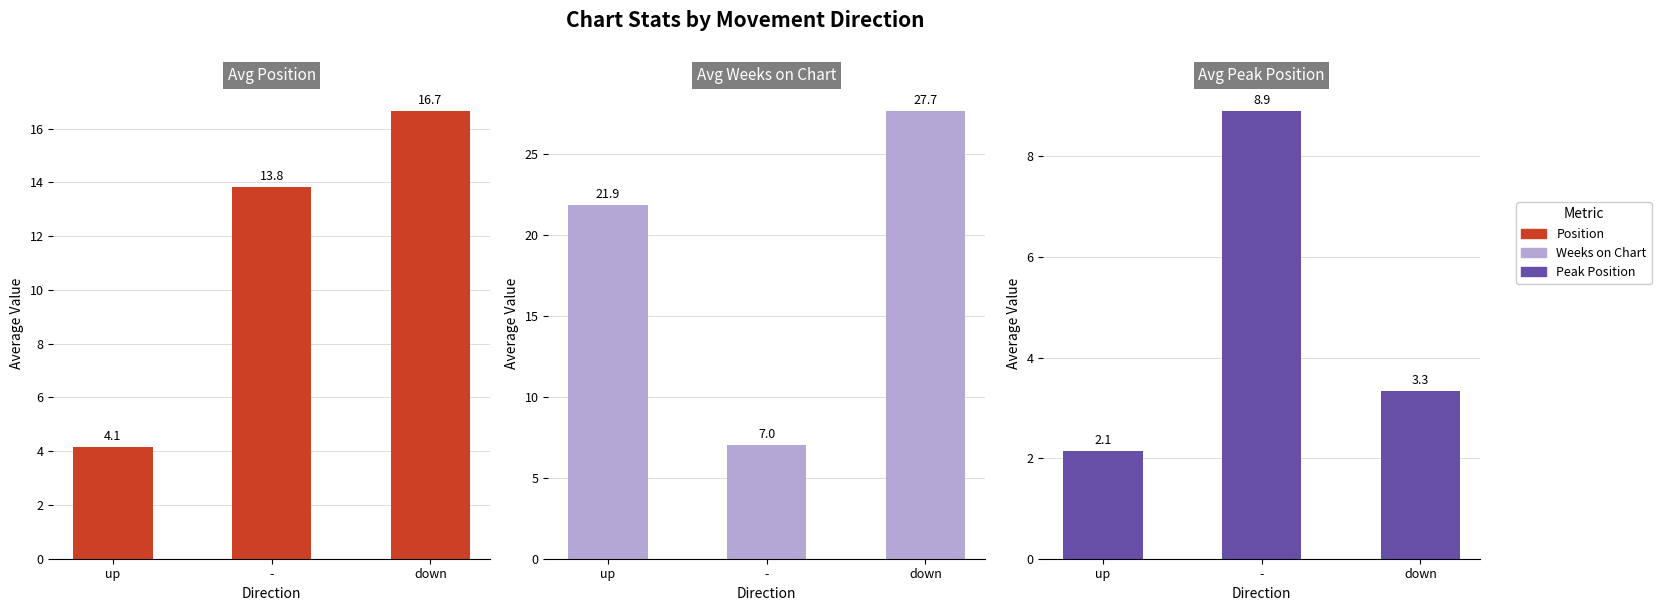

What is the maximum value for Position?

16.7